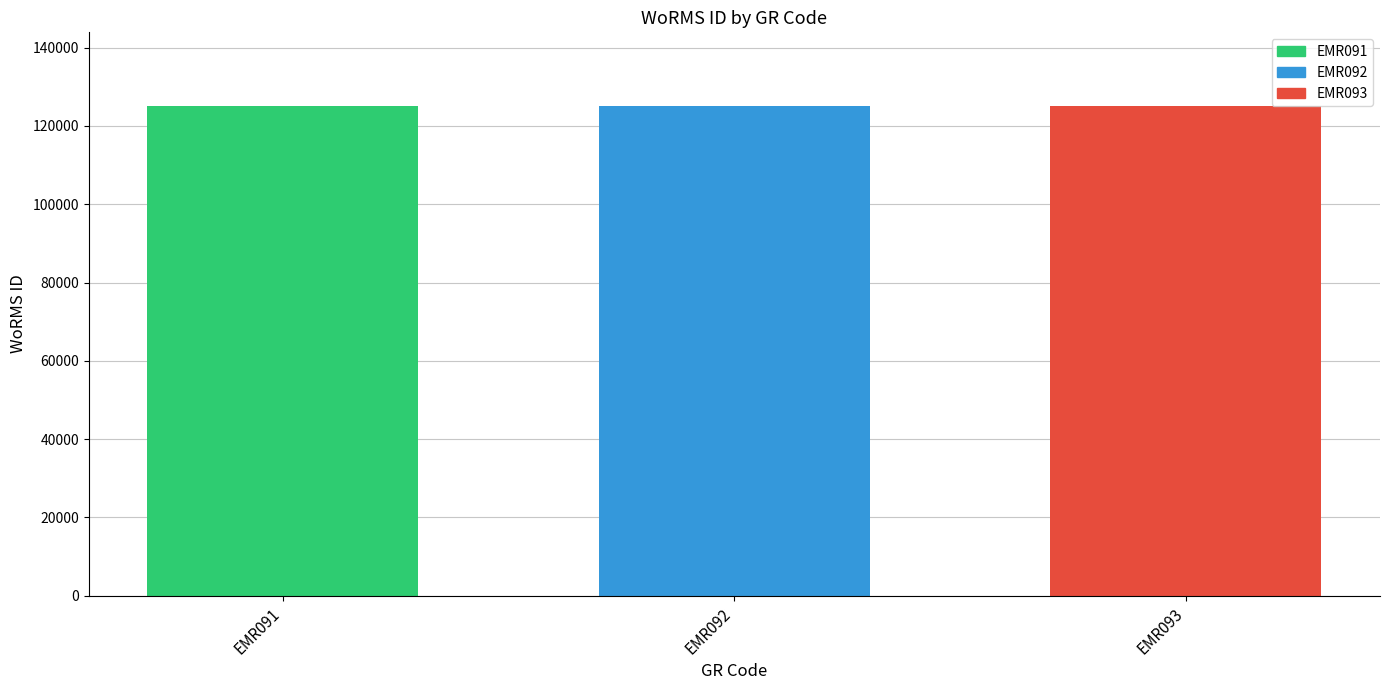

How many bars are there in total?

3